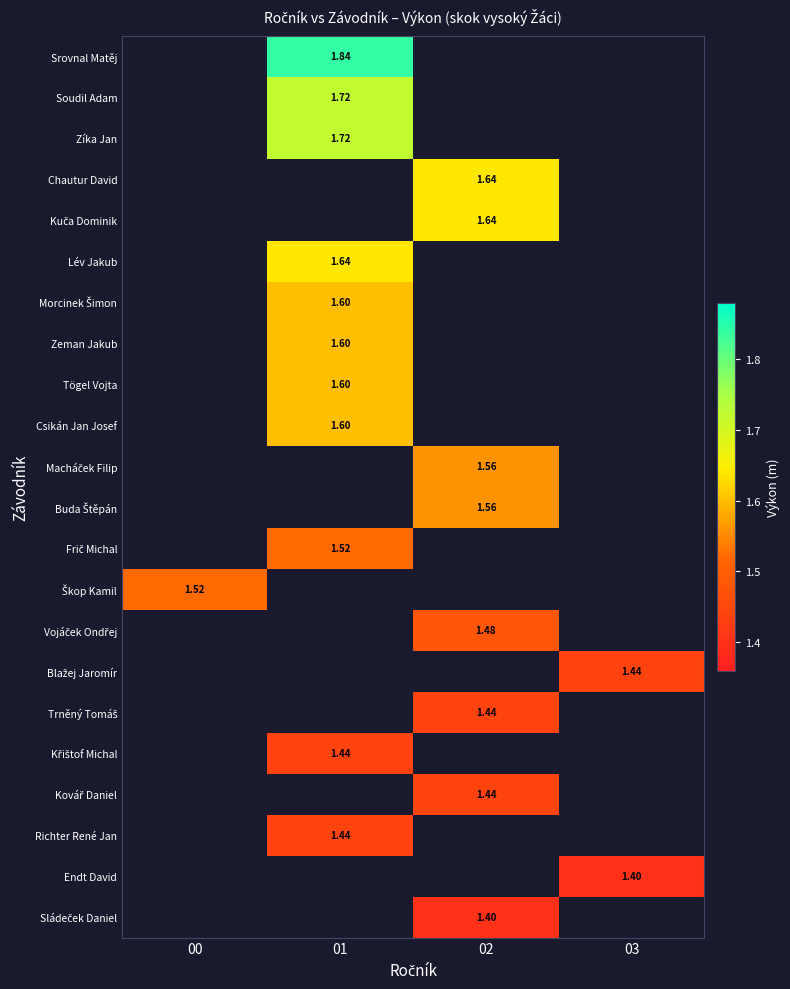

True or false: Blažej Jaromír has a value of 1.4 at 03.

True